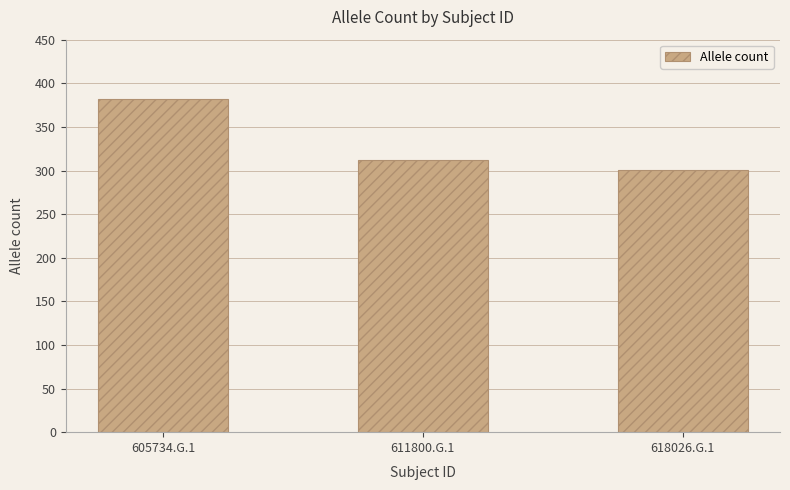

What is the difference between the values at 611800.G.1 and 605734.G.1?

70